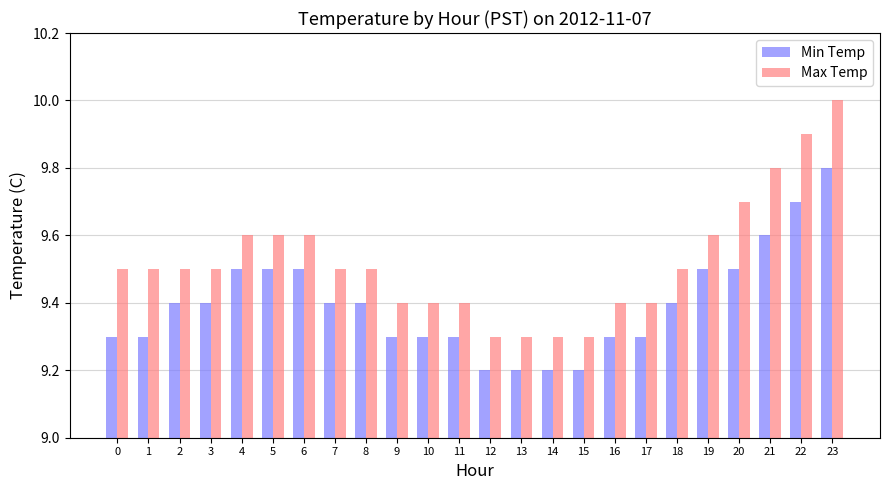

How many groups of bars are there?

24